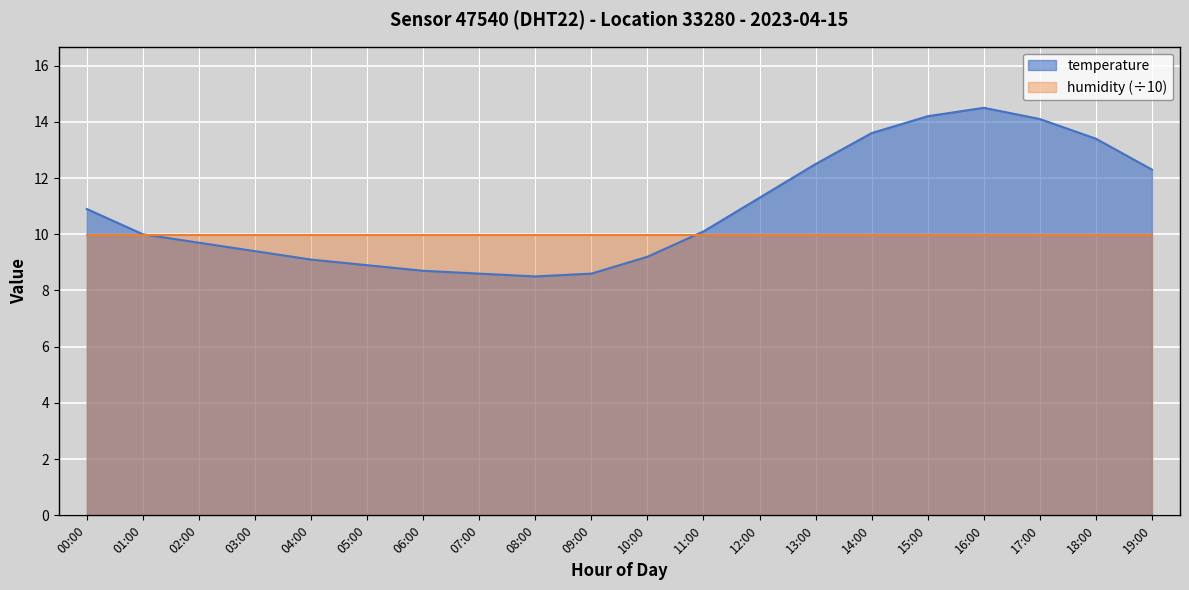

List the labels in order of value, smallest first.

08:00, 07:00, 09:00, 06:00, 05:00, 04:00, 10:00, 03:00, 02:00, 01:00, 11:00, 00:00, 12:00, 19:00, 13:00, 18:00, 14:00, 17:00, 15:00, 16:00